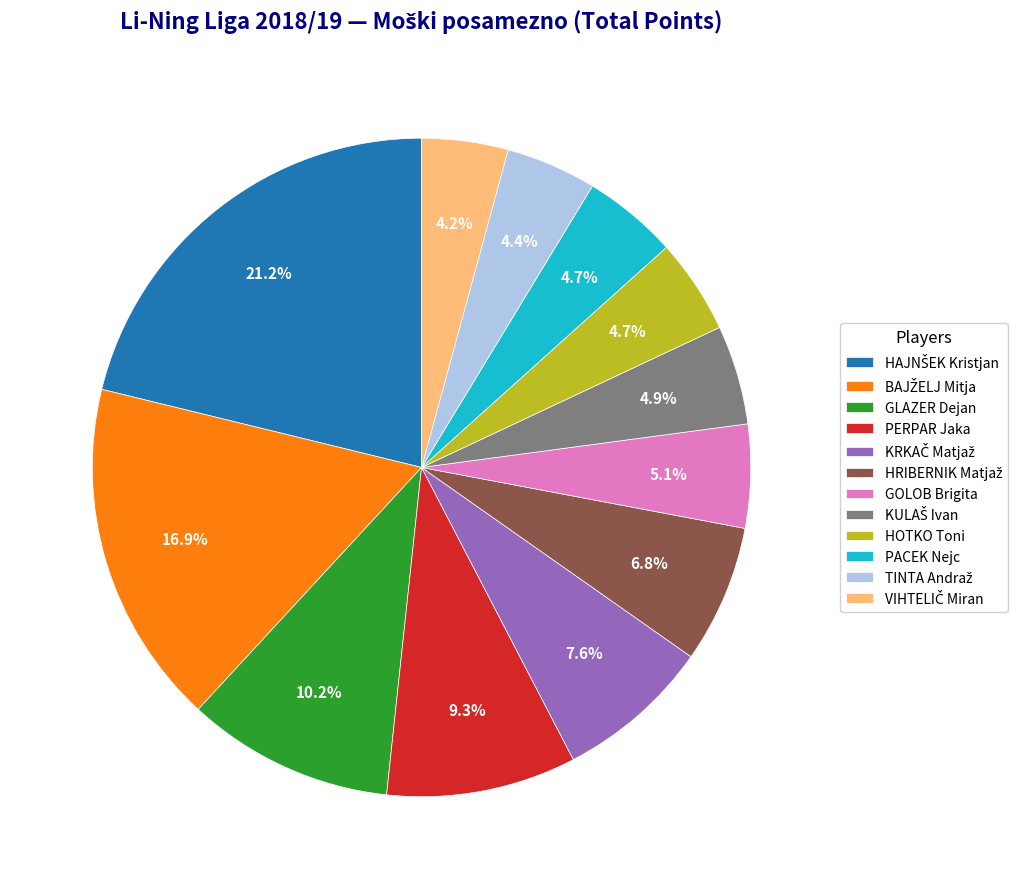

Combined, what portion of the pie is PERPAR Jaka and HOTKO Toni?

14.0%